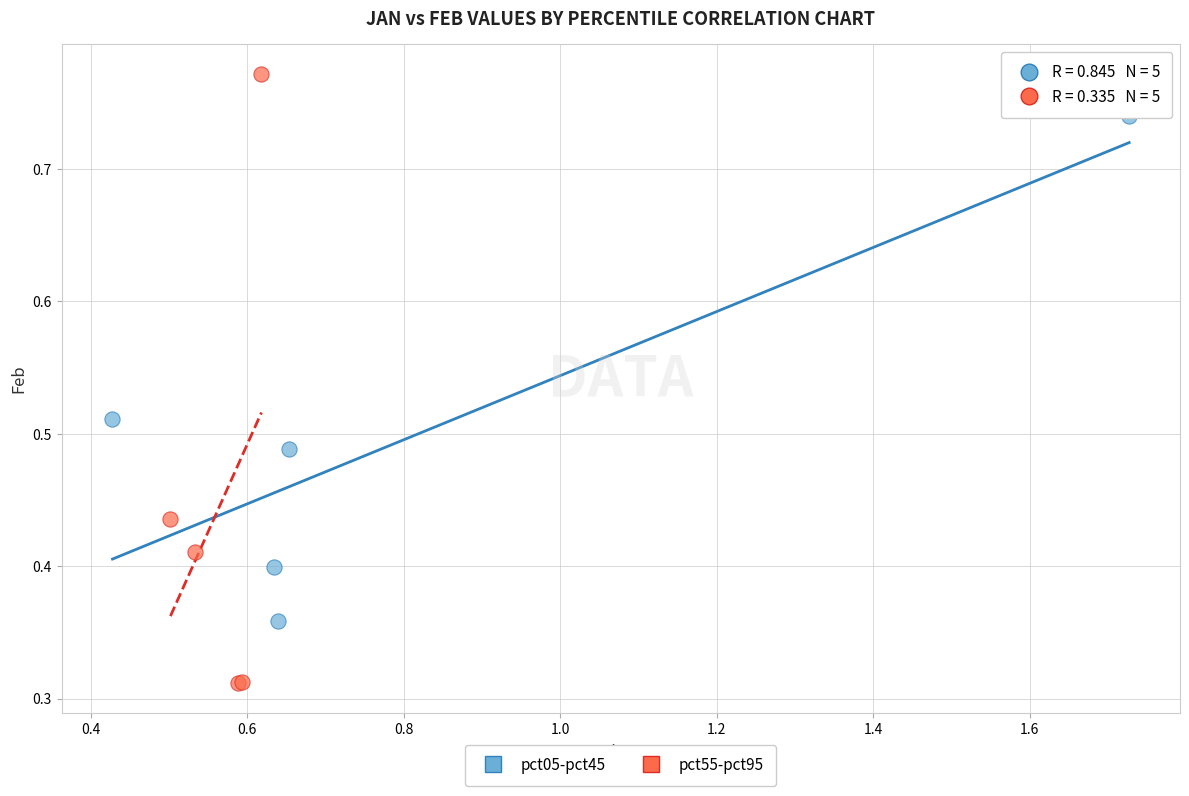

Which series has the widest spread of Y values?

pct55-pct95